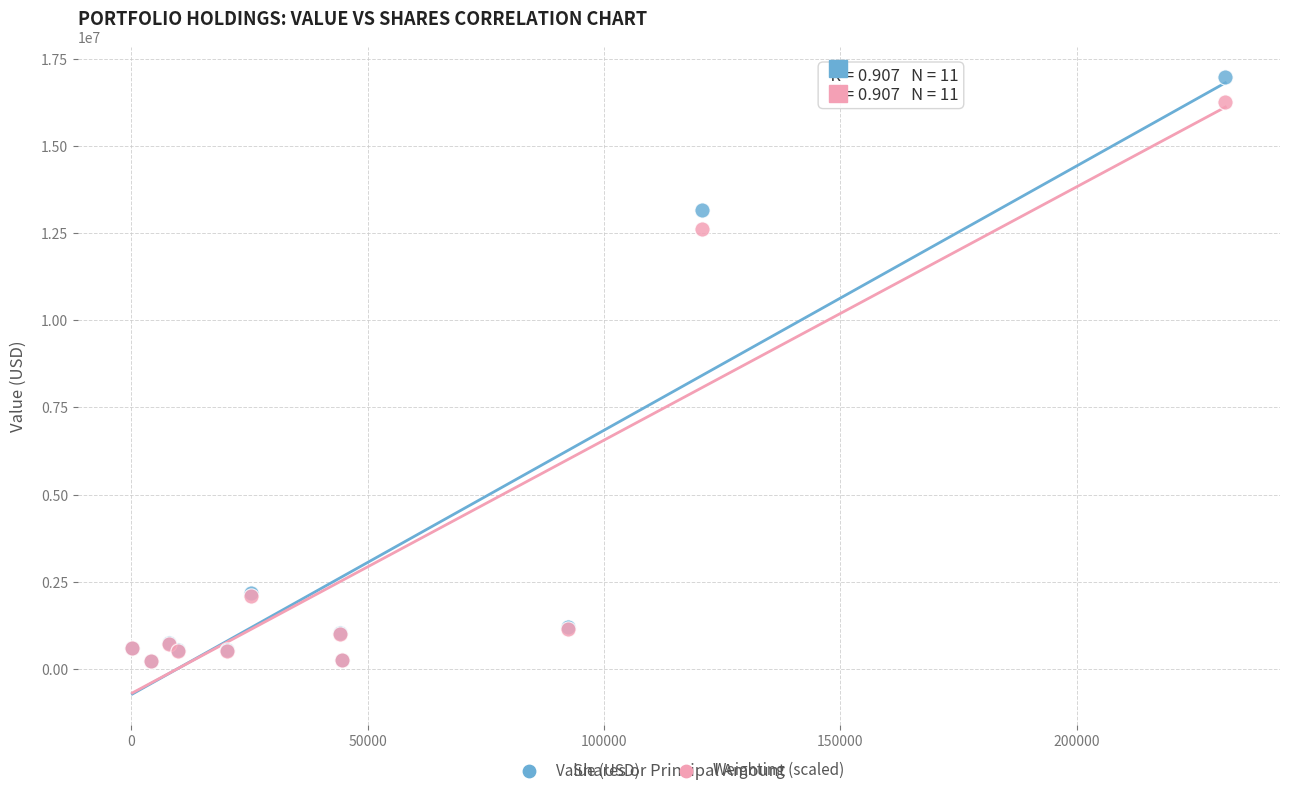

In the Value (USD) series, what Y value is closest to 8597000?

13154000